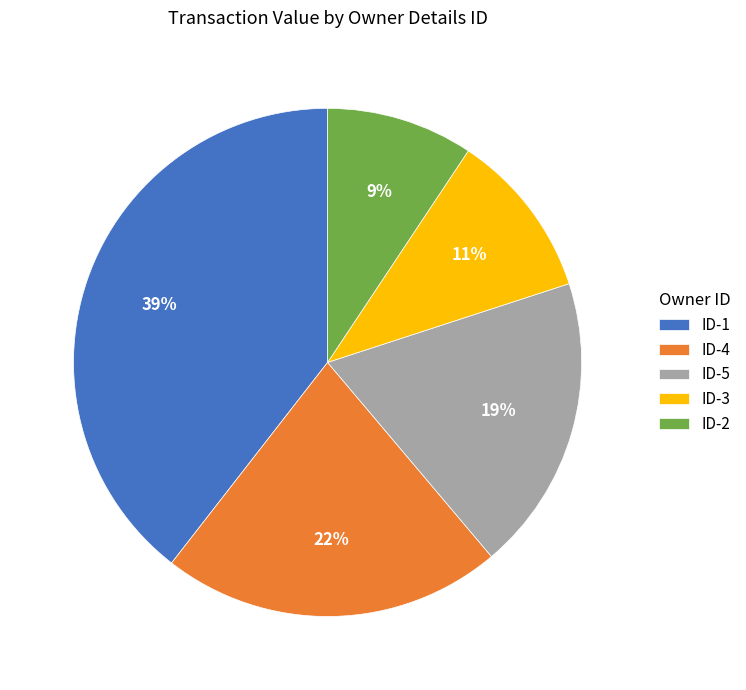

True or false: ID-4 accounts for 22% of the total.

True